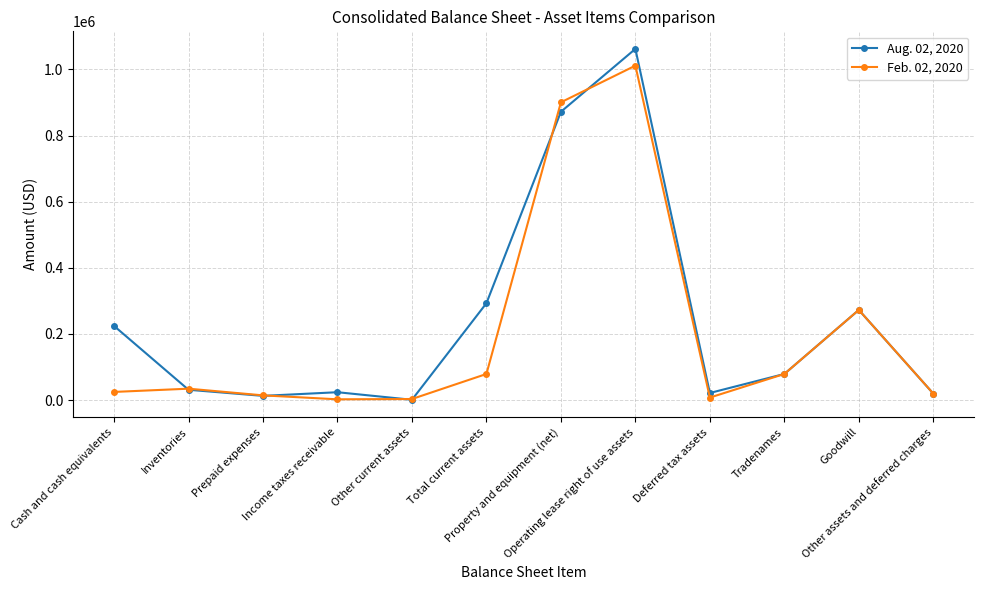

How many lines are shown in the chart?

2